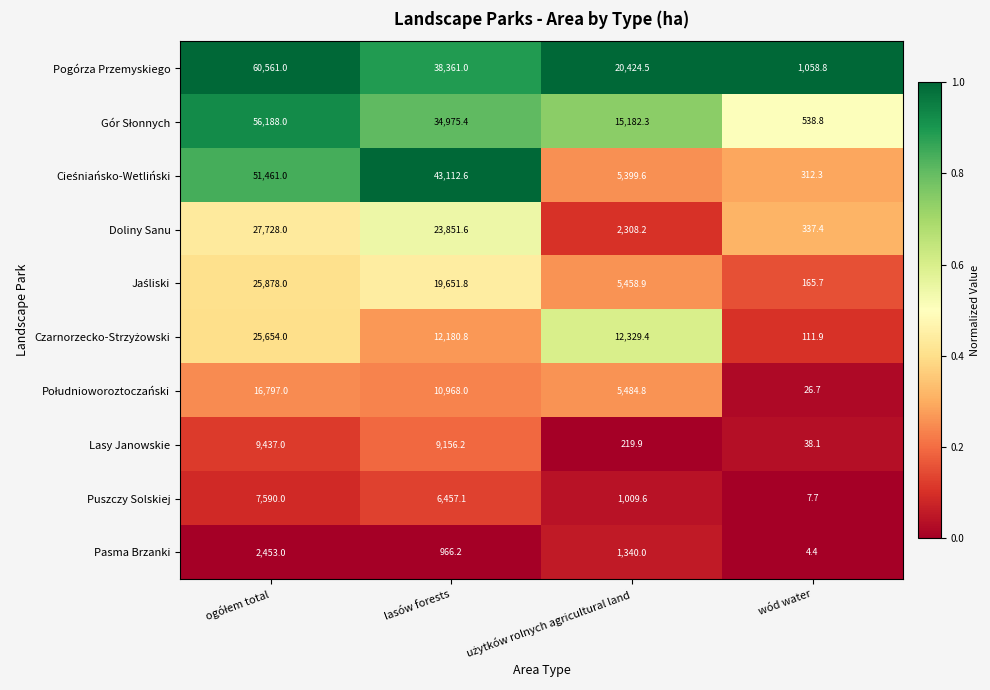

What is the highest value of the Lasy Janowskie series?

9437.0